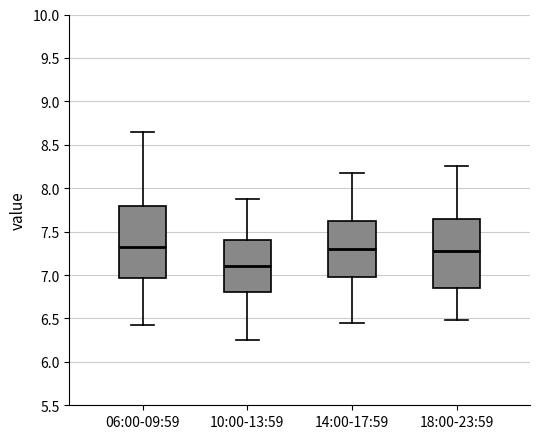

Reading left to right, transcribe this box plot: for each box, give where its median line is, the range the box spans, and where its two whiskers end, as read against the y-axis. The values are not printed on the chart, so give them approximately, as read against the axis.

06:00-09:59: median 7.30, box 6.95 to 7.80, whiskers 6.45 to 8.65
10:00-13:59: median 7.10, box 6.80 to 7.40, whiskers 6.25 to 7.90
14:00-17:59: median 7.30, box 7.00 to 7.60, whiskers 6.45 to 8.20
18:00-23:59: median 7.30, box 6.85 to 7.65, whiskers 6.50 to 8.25